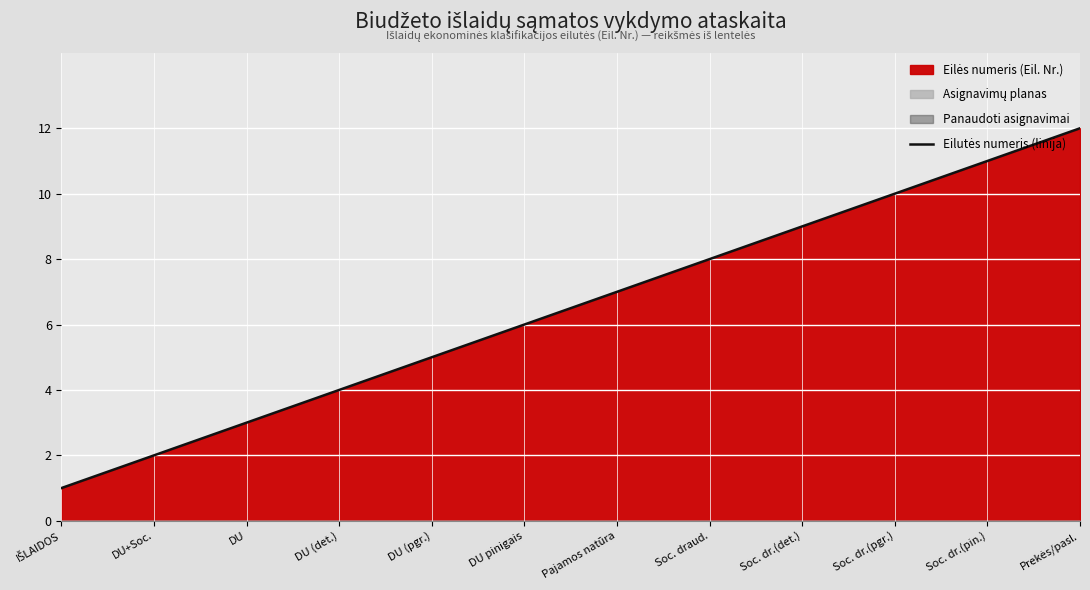

What is the change in value from DU (det.) to Soc. draud.?

+4